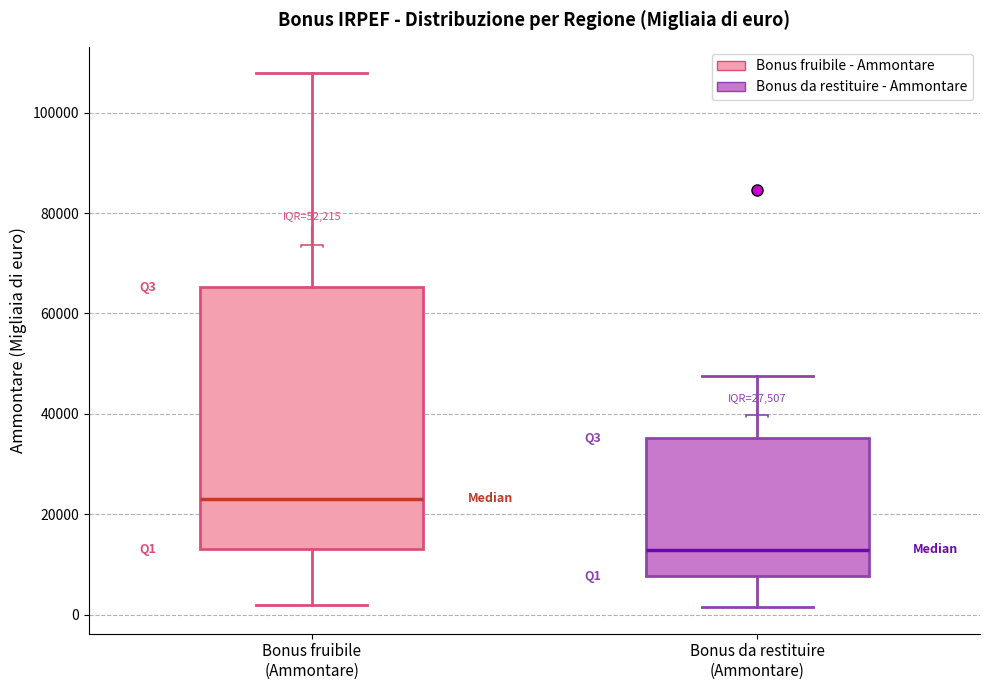

Which box is the tallest, from its lower edge to its upper edge?

Bonus fruibile (Ammontare)